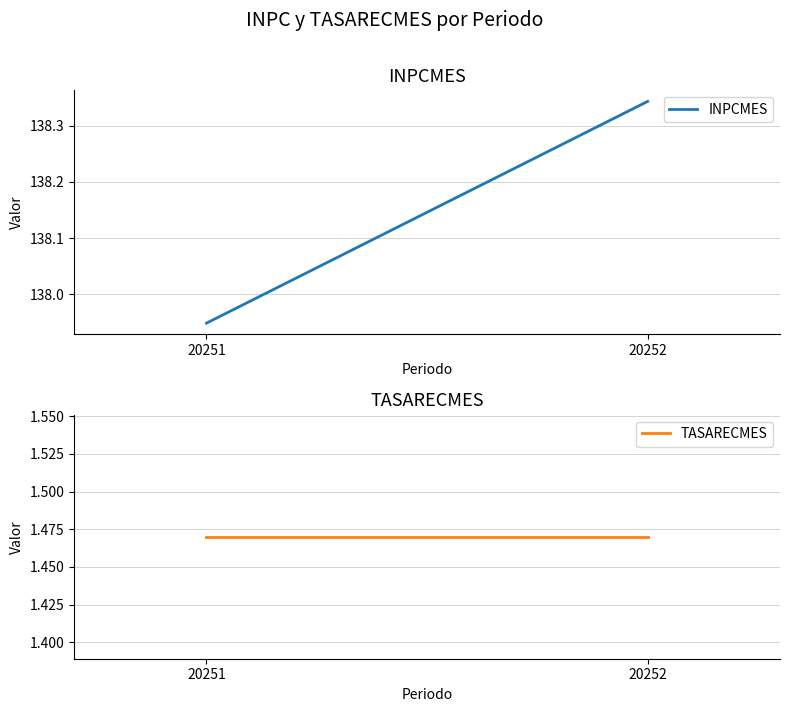

How many INPCMES values are between 137 and 138?

1